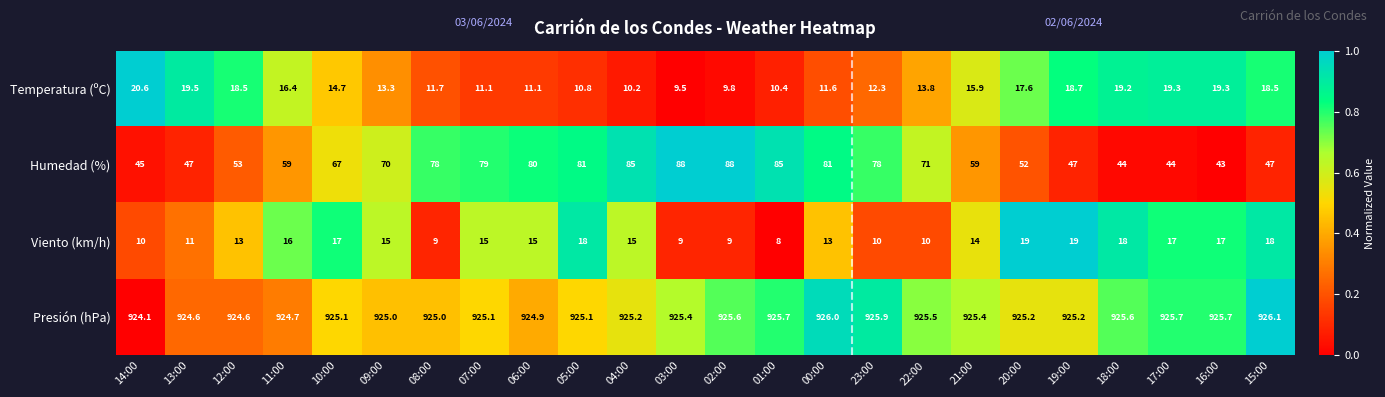

At 16:00, list the series in order from largest to smallest.

Presión (hPa), Humedad (%), Temperatura (ºC), Viento (km/h)